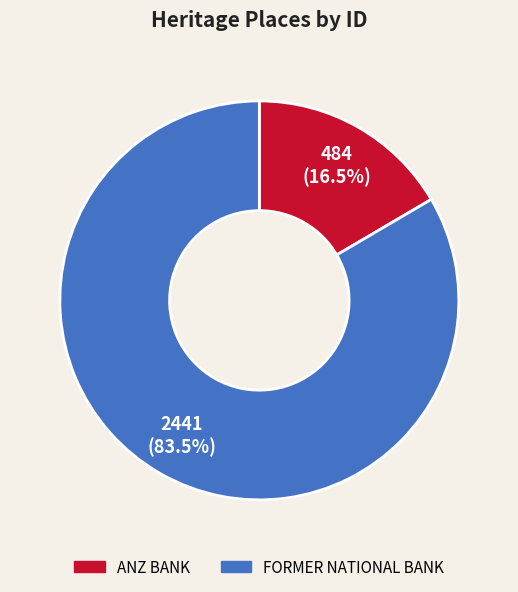

What is the total percentage of ANZ BANK and FORMER NATIONAL BANK?

100.0%